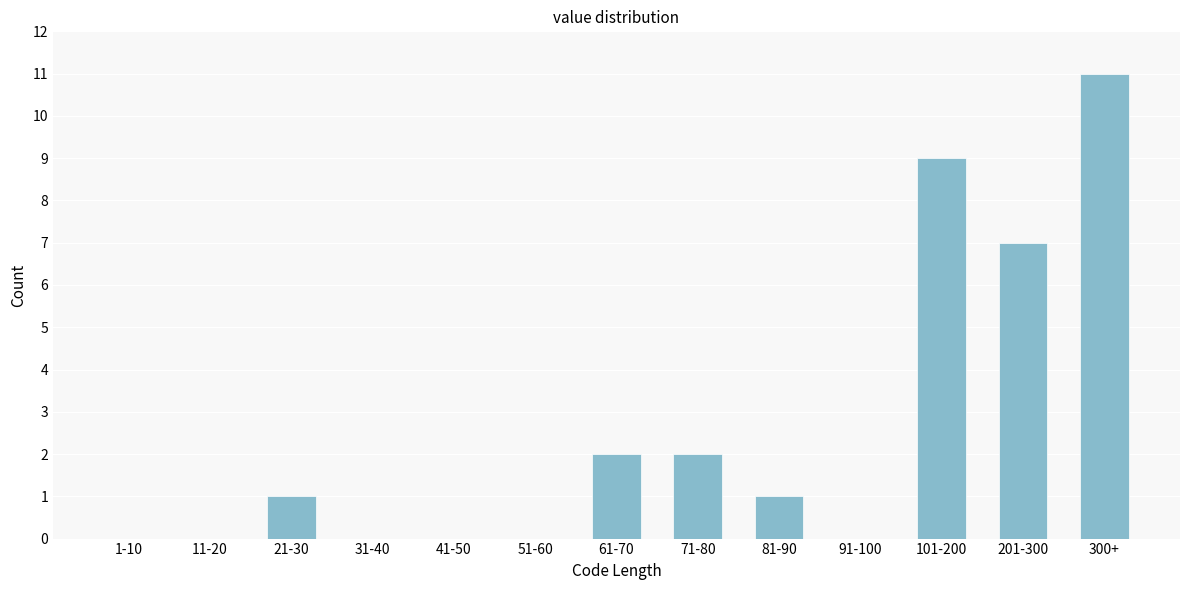

Reading left to right, what are all the values shown in this chart?

1-10=0	11-20=0	21-30=1	31-40=0	41-50=0	51-60=0	61-70=2	71-80=2	81-90=1	91-100=0	101-200=9	201-300=7	300+=11